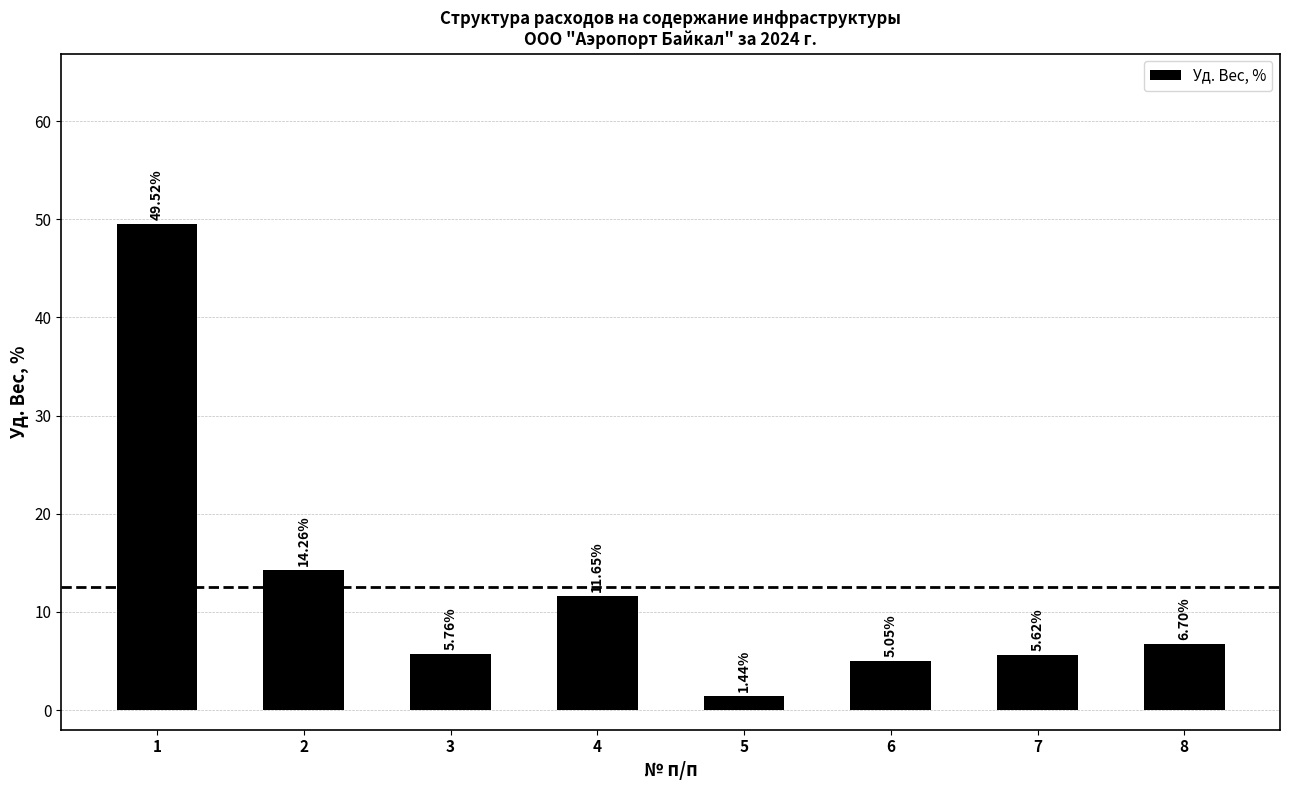

What is the sum of all values?

100.0